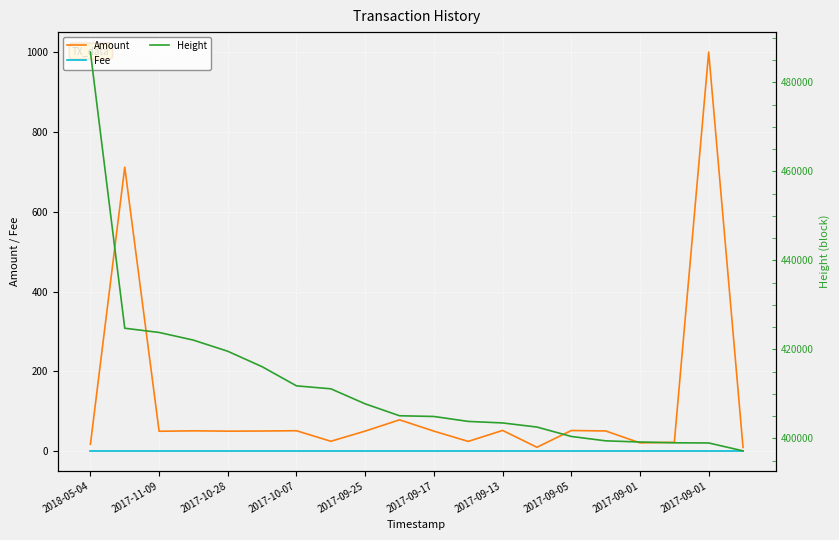

Which series has the largest total across all categories?

Height